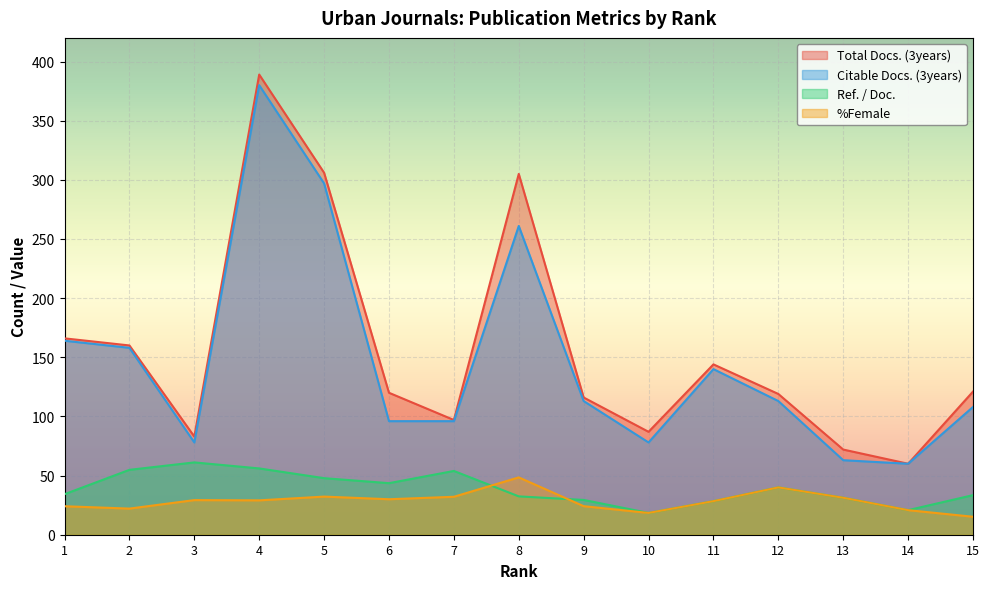

What is the difference between the second highest and second lowest values in the Citable Docs. (3years) series?

234.0